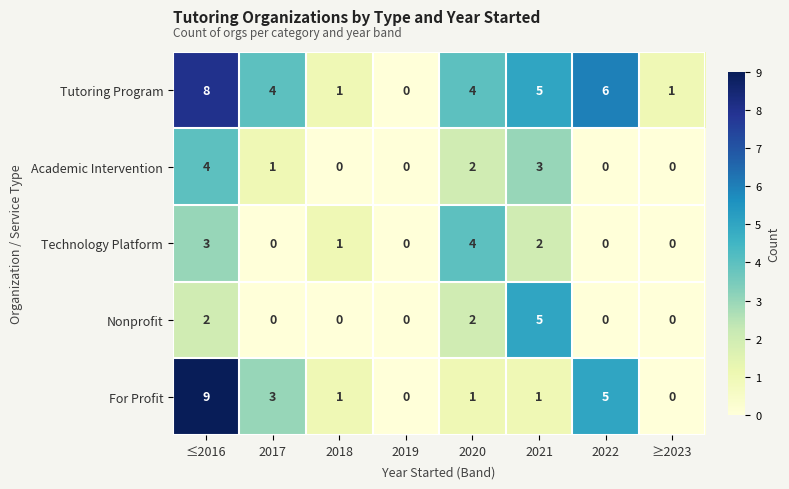

How many data points does each series have?

8